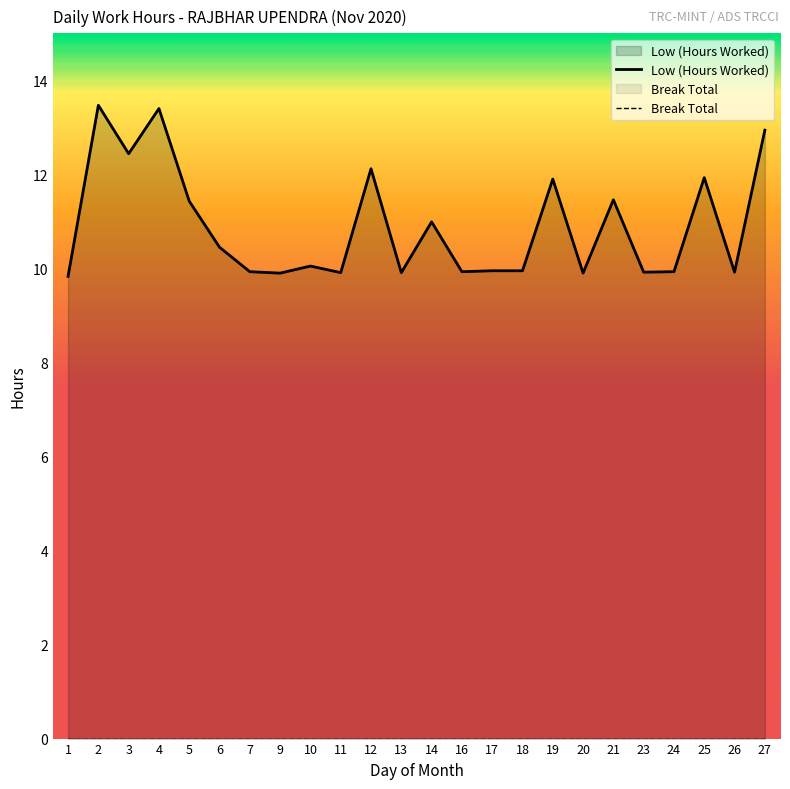

List the series in order of their peak value, highest first.

Low (Hours Worked), Break Total